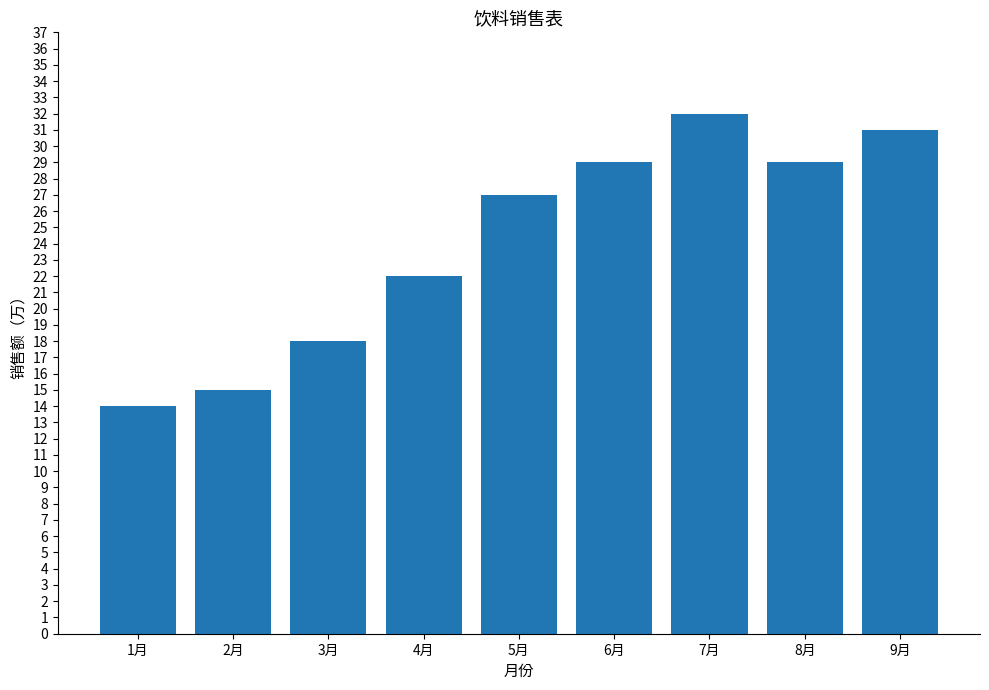

Which label corresponds to the largest value in the chart?

7月